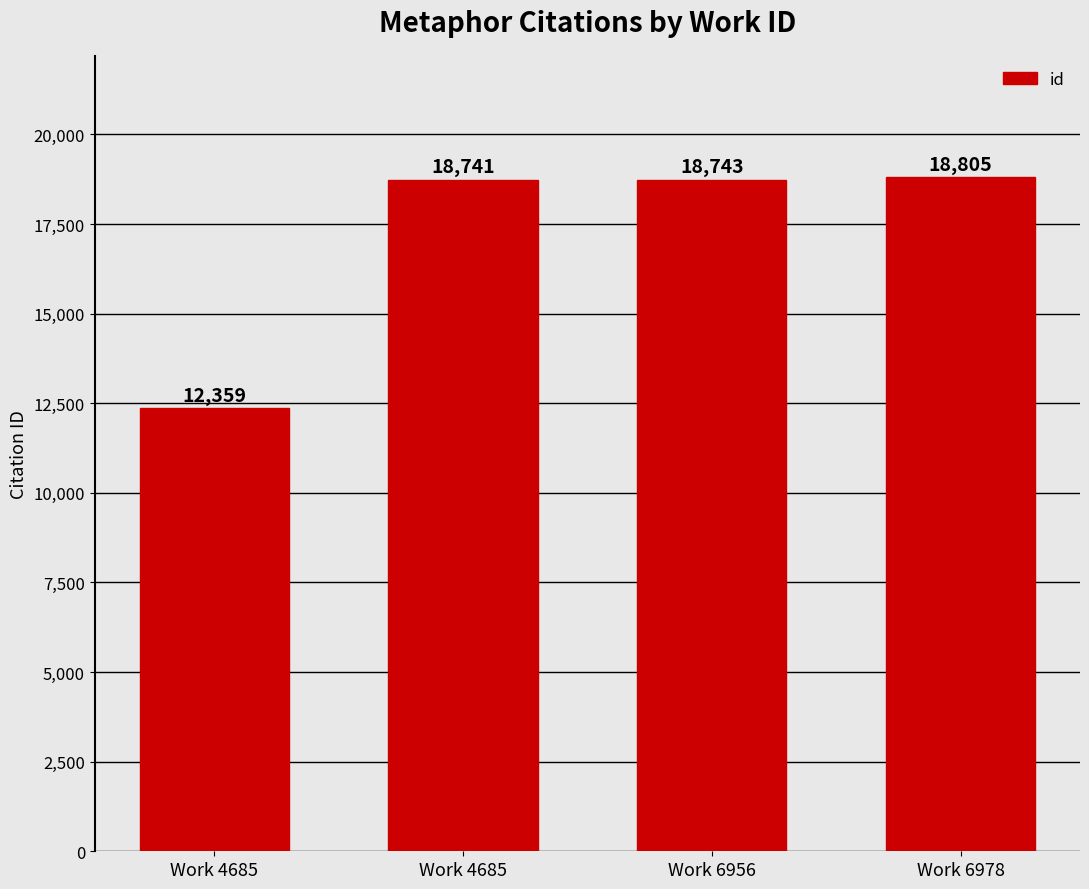

How many data points are less than 18743?

2